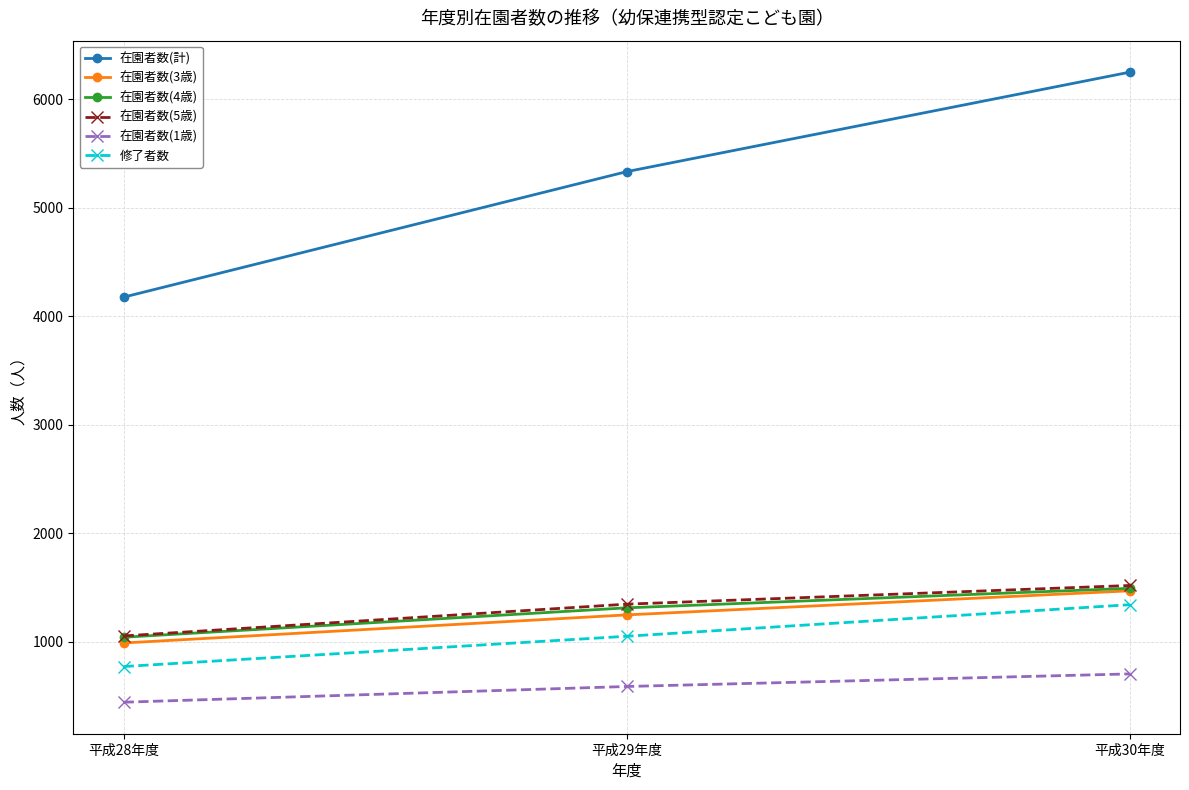

Which series has the widest spread of values?

在園者数(計)